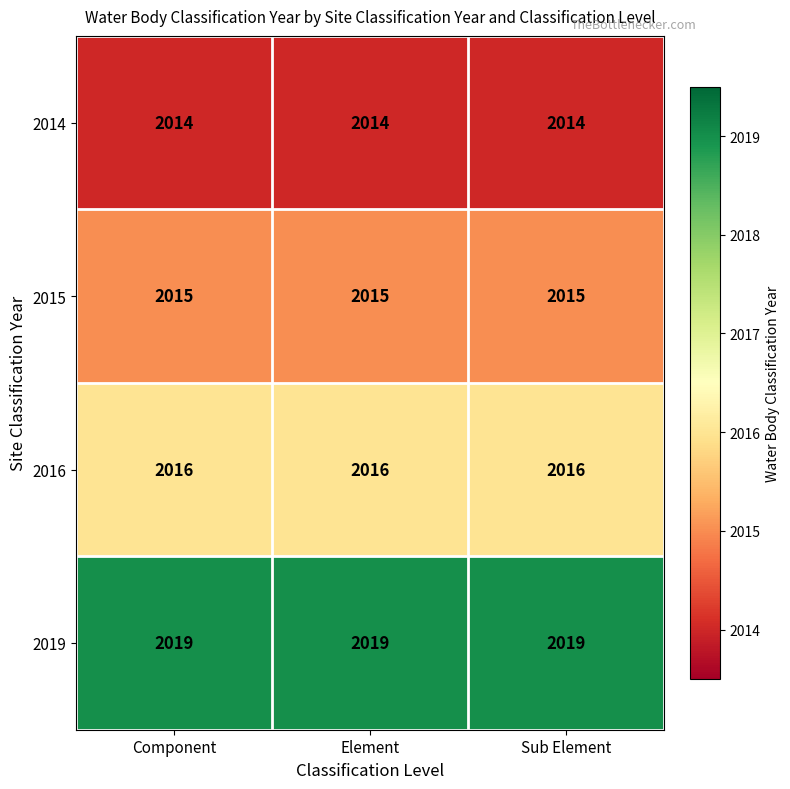

At how many categories does at least one series exceed 2017?

3